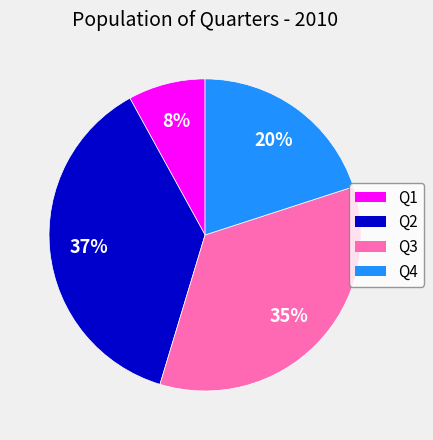

Approximately how many times larger is the value at Q4 compared to Q2?

0.5